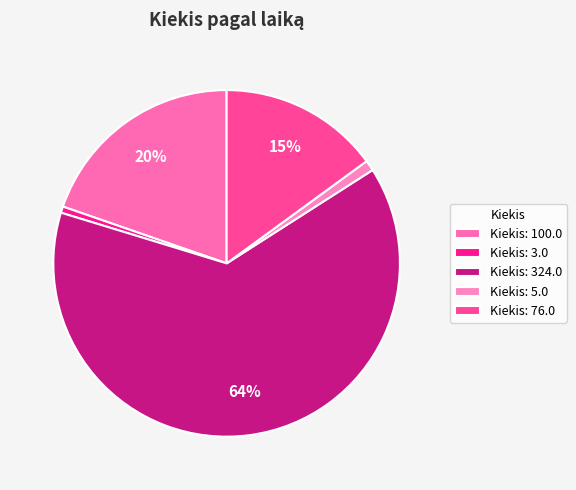

How many slices are in this pie chart?

5